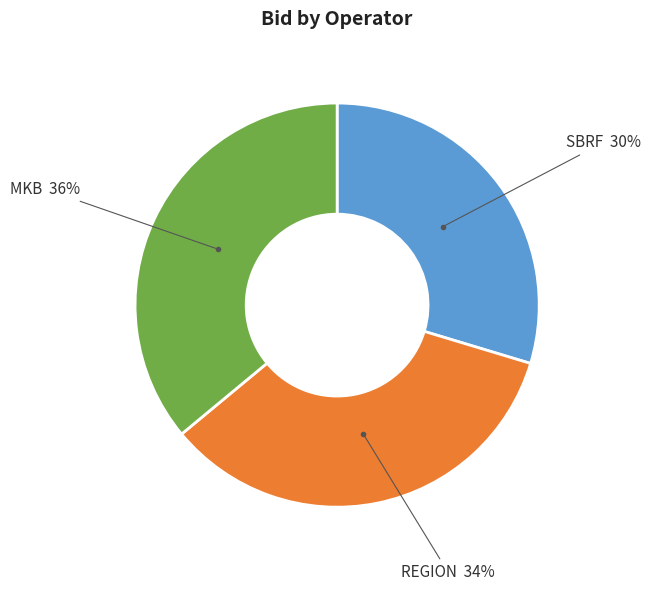

To the nearest percent, what is the combined percentage of SBRF and MKB?

66%